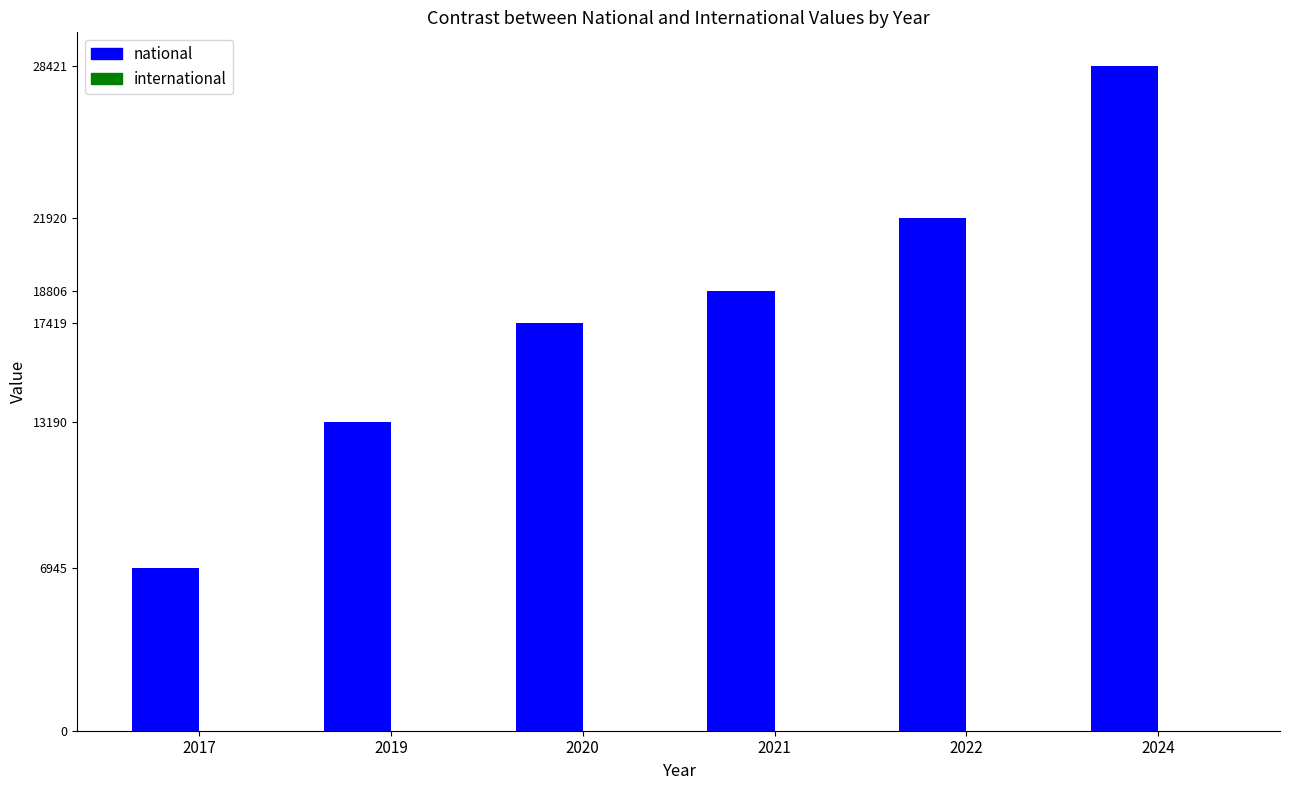

What is the minimum value shown in the chart?

6945